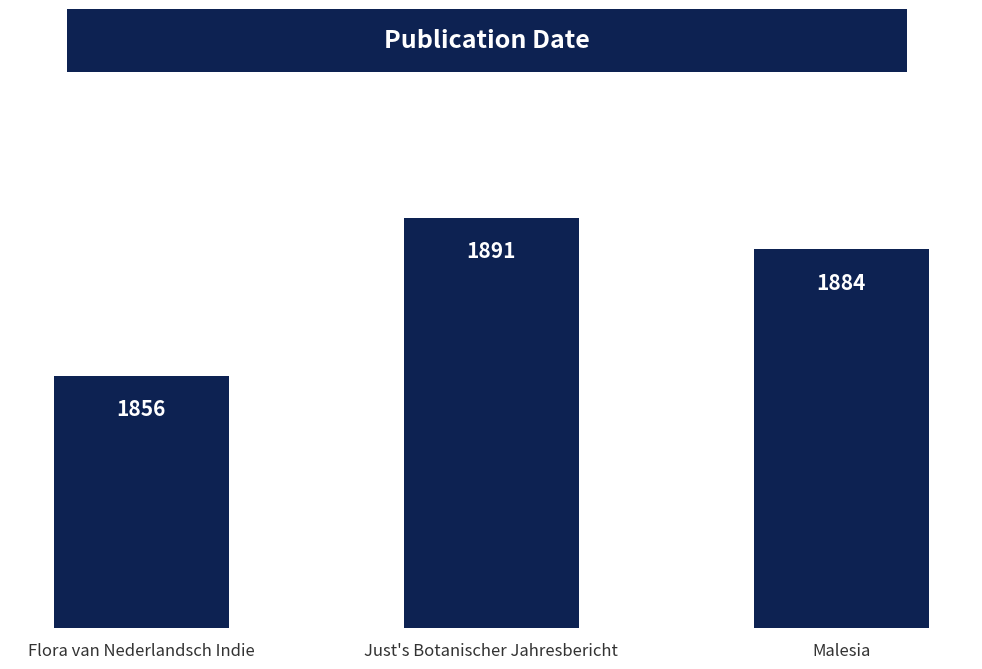

Between Malesia and Just's Botanischer Jahresbericht, which is larger?

Just's Botanischer Jahresbericht